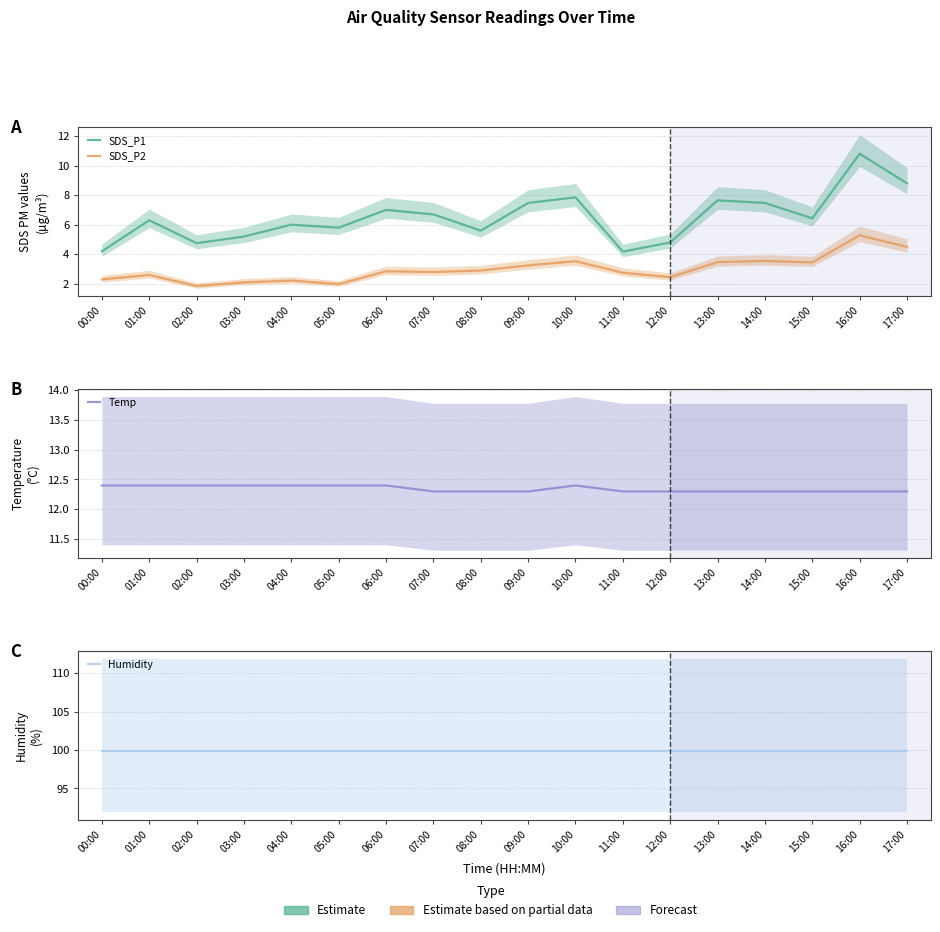

The SDS_P1 series shows 8.8 at 17:00. True or false?

True